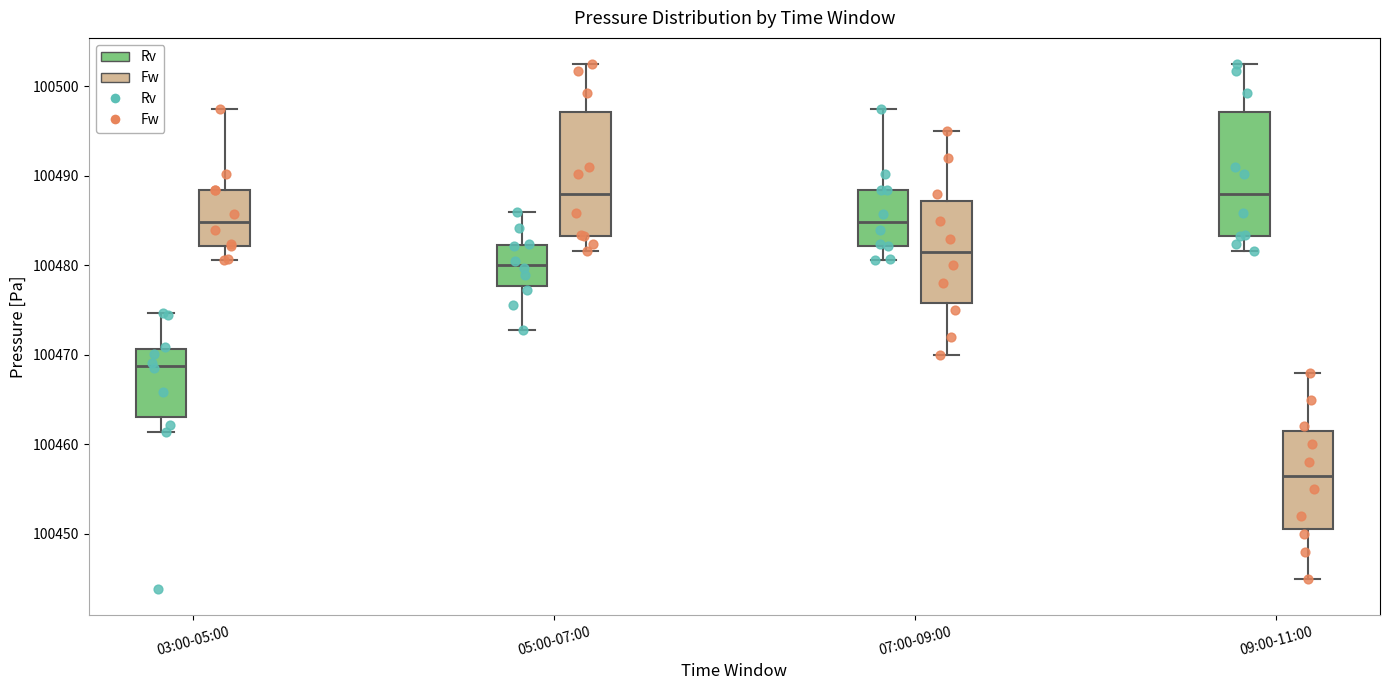

Reading left to right, transcribe this box plot: for each box, give where its median line is, the range the box spans, and where its two whiskers end, as read against the y-axis. The values are not printed on the chart, so give them approximately, as read against the axis.

03:00-05:00 (Rv): median 100469, box 100463 to 100471, whiskers 100461 to 100475
03:00-05:00 (Fw): median 100485, box 100482 to 100488, whiskers 100481 to 100497
05:00-07:00 (Rv): median 100480, box 100478 to 100482, whiskers 100473 to 100486
05:00-07:00 (Fw): median 100488, box 100483 to 100497, whiskers 100482 to 100503
07:00-09:00 (Rv): median 100485, box 100482 to 100488, whiskers 100481 to 100497
07:00-09:00 (Fw): median 100482, box 100476 to 100487, whiskers 100470 to 100495
09:00-11:00 (Rv): median 100488, box 100483 to 100497, whiskers 100482 to 100503
09:00-11:00 (Fw): median 100457, box 100451 to 100462, whiskers 100445 to 100468